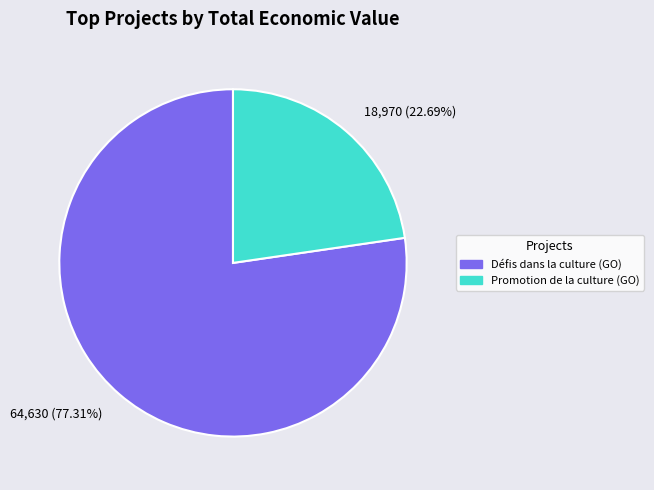

What is the smallest slice in the pie chart?

18,970 (22.69%)